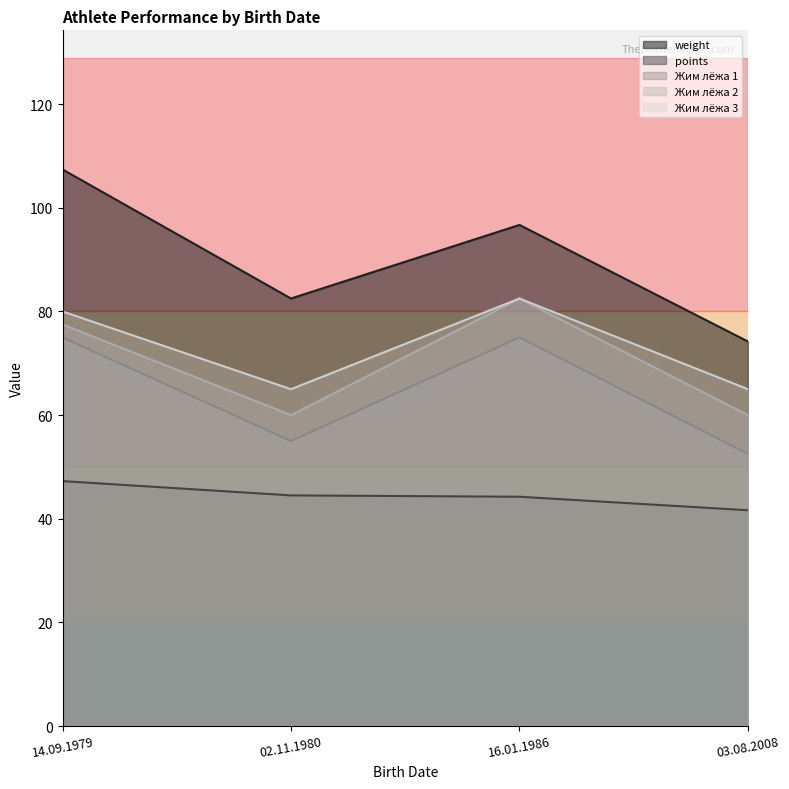

Rank the series by their maximum value, from lowest to highest.

points, Жим лёжа 1, Жим лёжа 2, Жим лёжа 3, weight